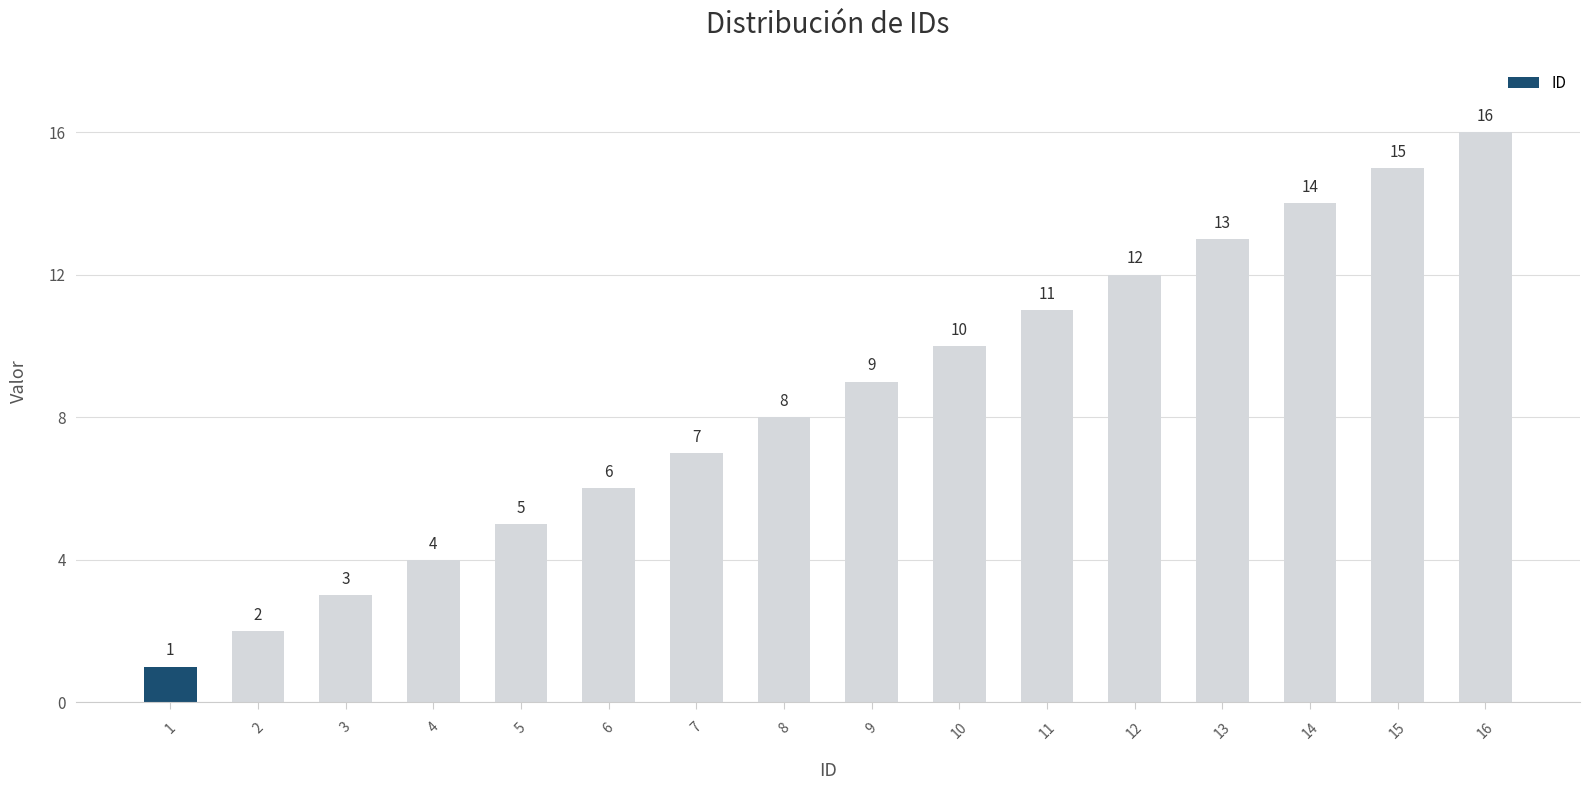

Rank the categories by value from lowest to highest.

1, 2, 3, 4, 5, 6, 7, 8, 9, 10, 11, 12, 13, 14, 15, 16